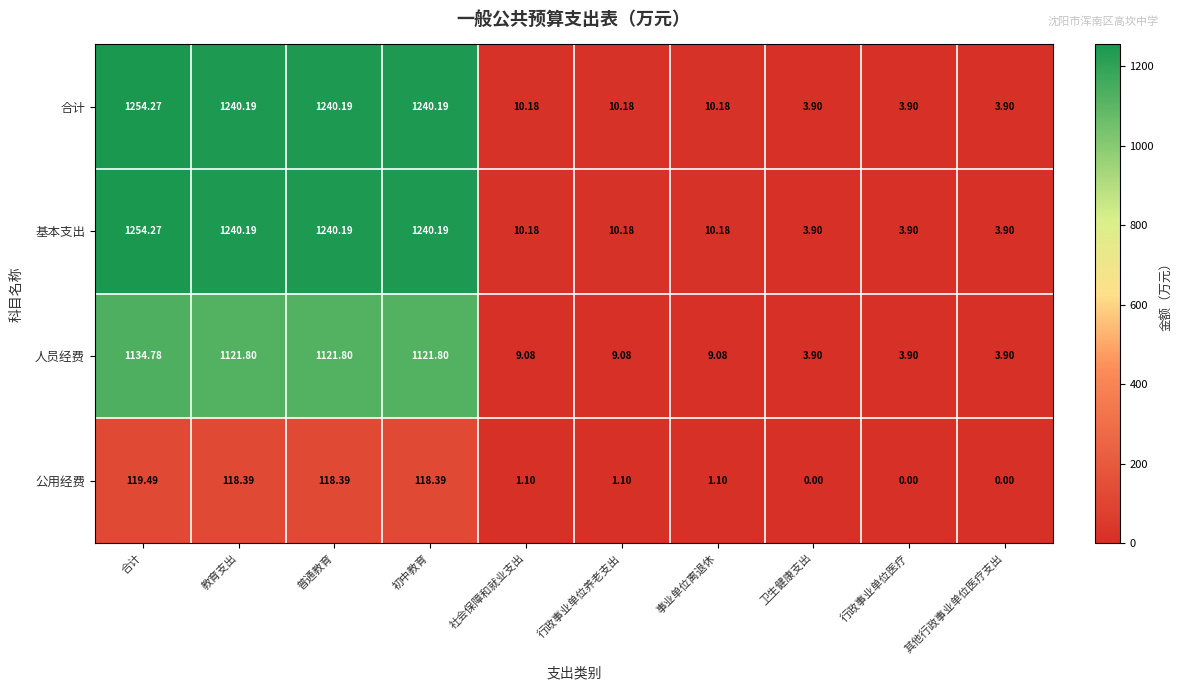

At which label does 公用经费 first exceed 1?

合计